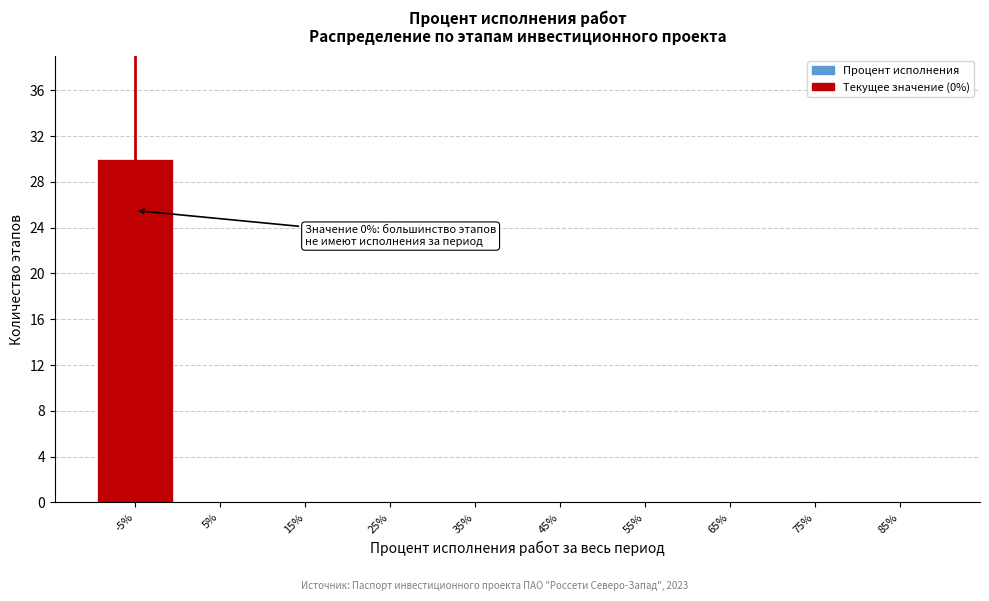

Reading right to left, what are all the values shown in this chart?

85%=0	75%=0	65%=0	55%=0	45%=0	35%=0	25%=0	15%=0	5%=0	-5%=30